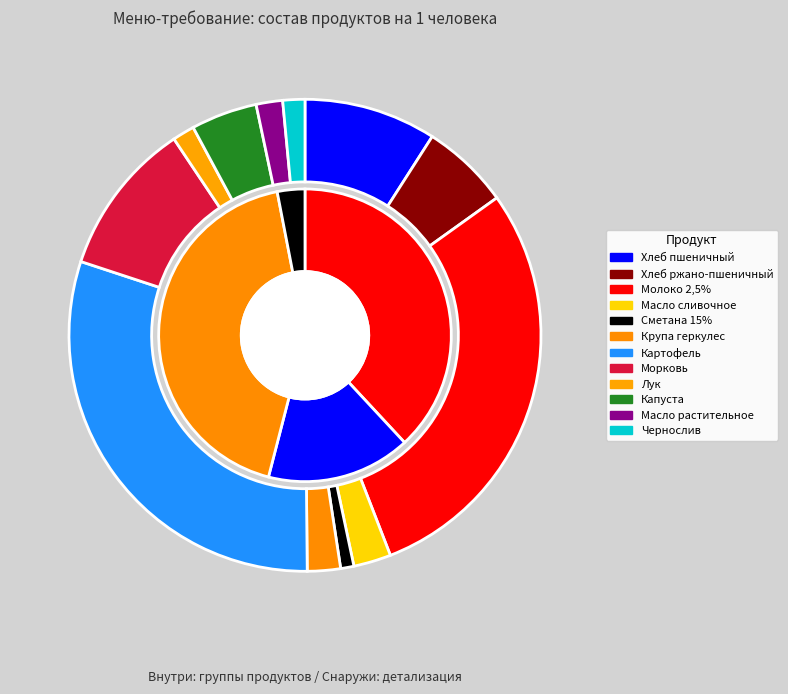

Is there any slice that represents more than half of the pie?

No